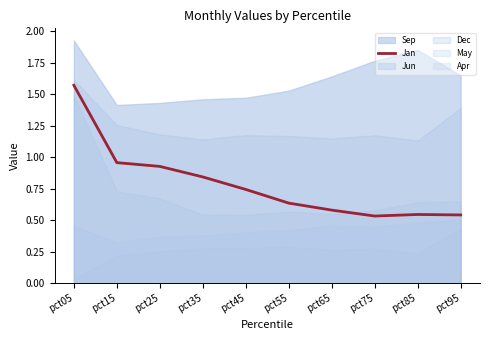

Which label corresponds to the smallest value in the chart?

pct75